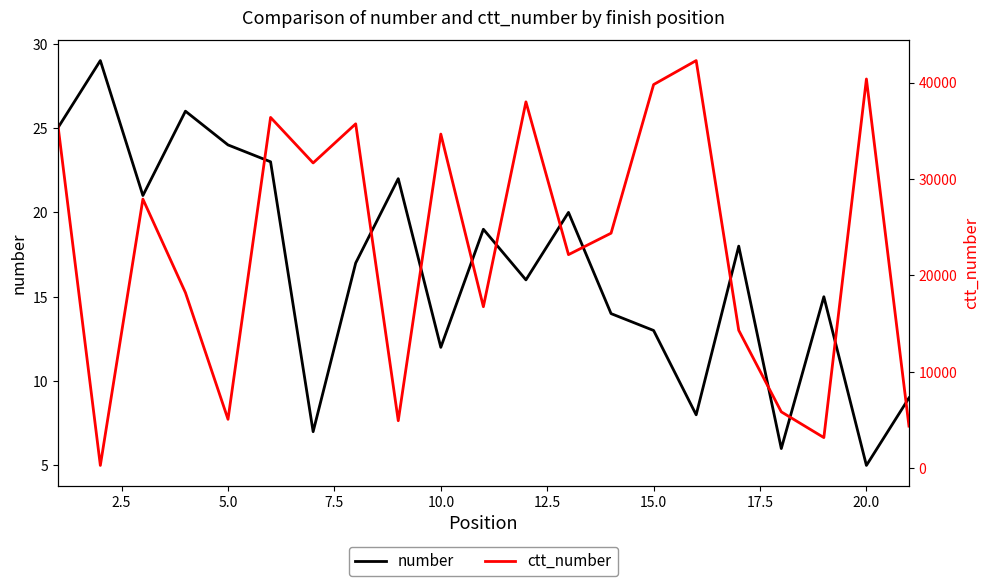

True or false: number and ctt_number intersect in this chart.

False